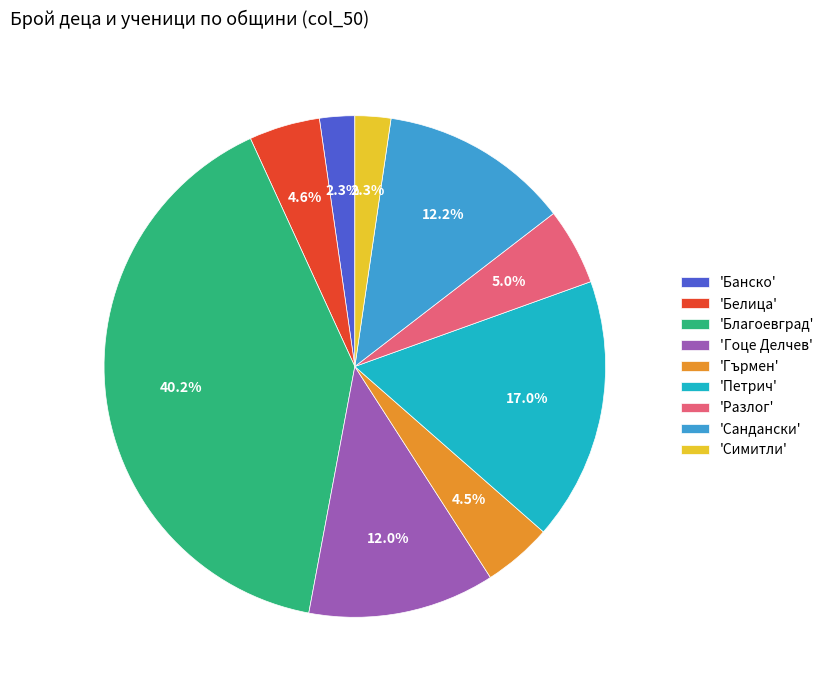

Is the sum of 'Разлог' and 'Гоце Делчев' greater than half?

No